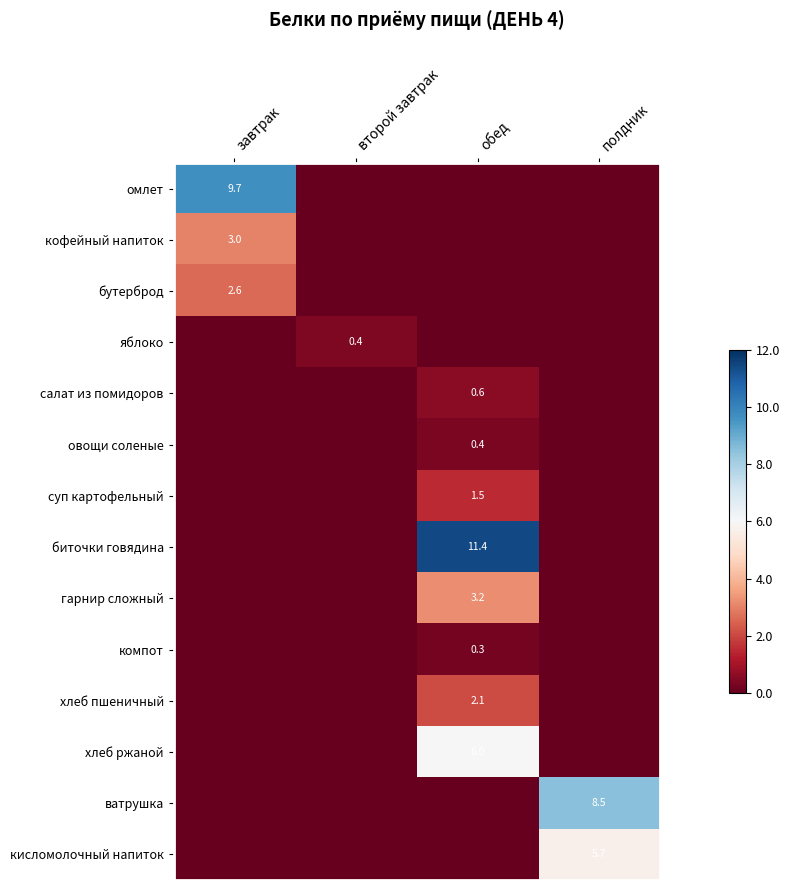

Is it true that яблоко equals 0.4 at второй завтрак?

True